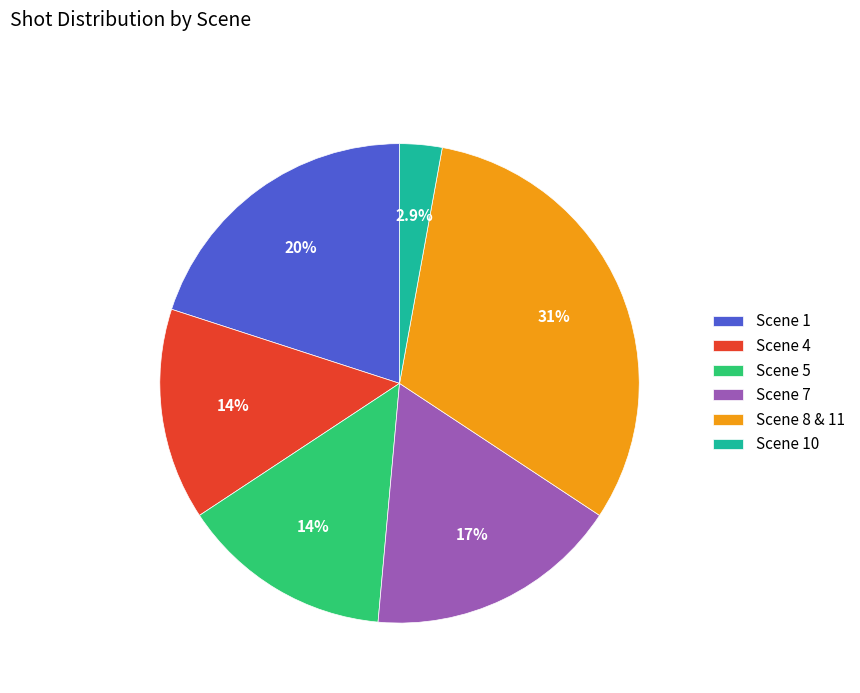

What portion of the pie excludes Scene 7?

82.9%